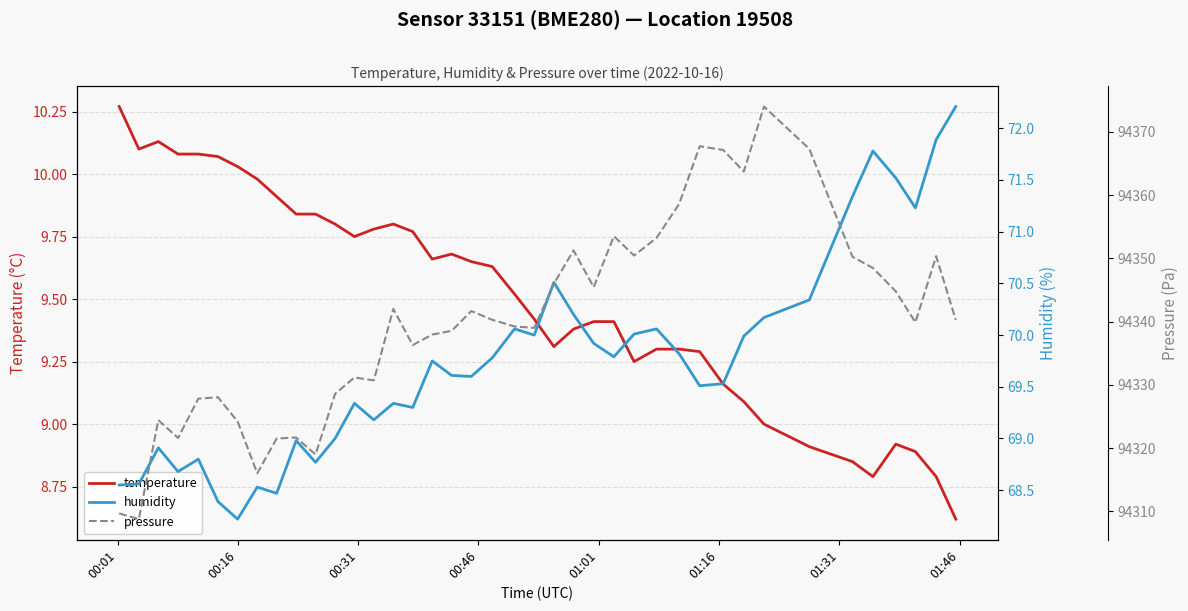

Is the value of humidity at 38 greater than the value of temperature at 00:16?

Yes